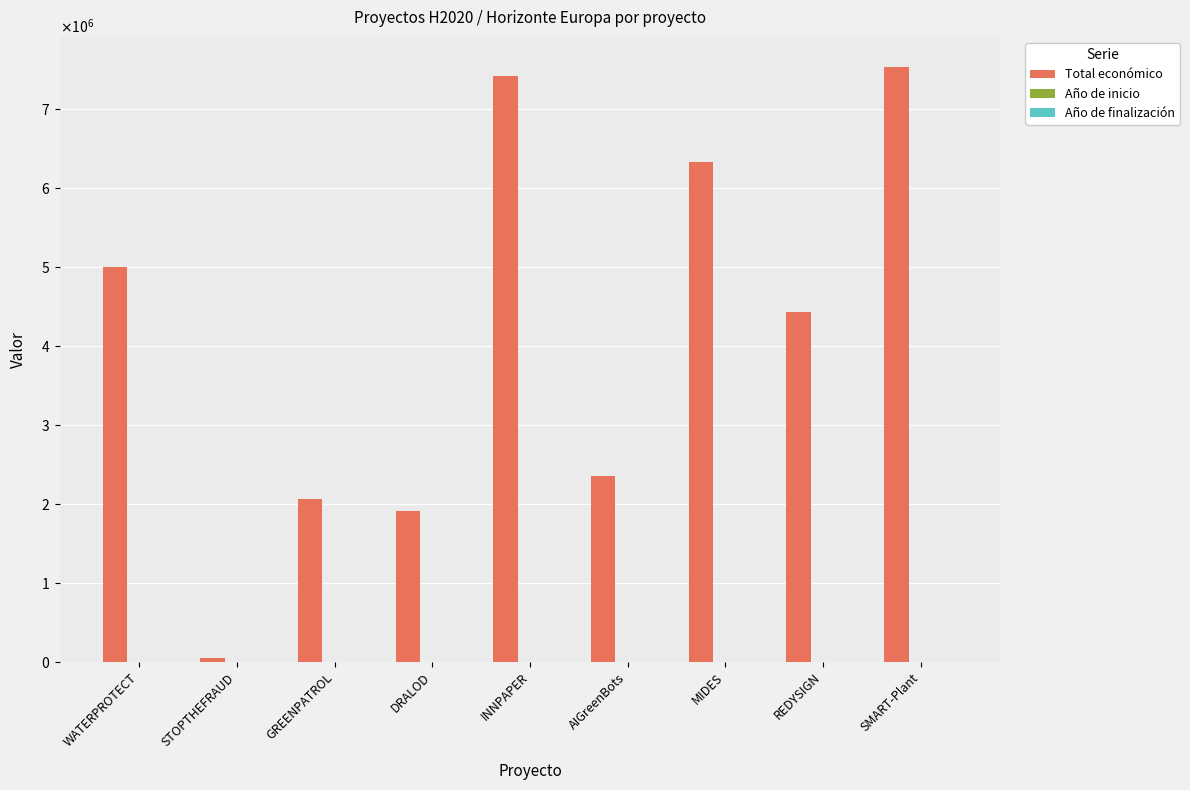

Does the chart contain stacked bars?

No